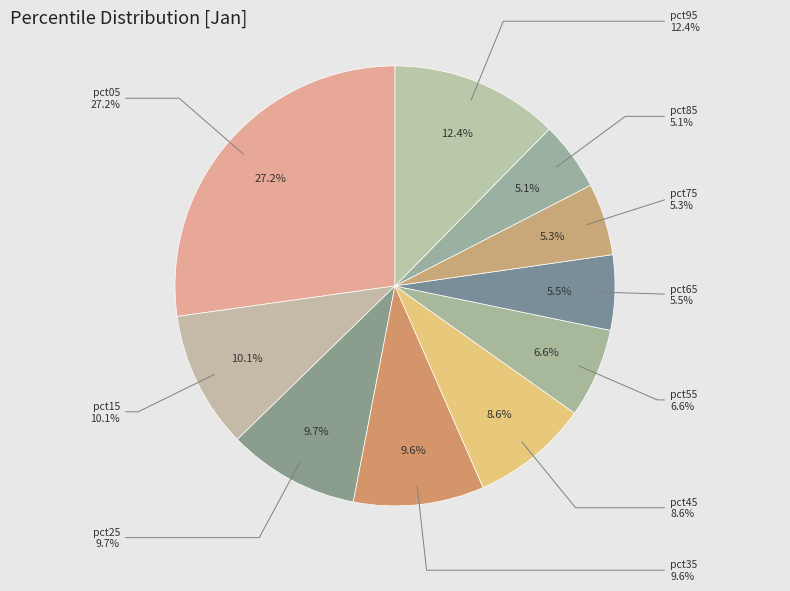

Combined, what portion of the pie is pct55 and pct65?

12.1%